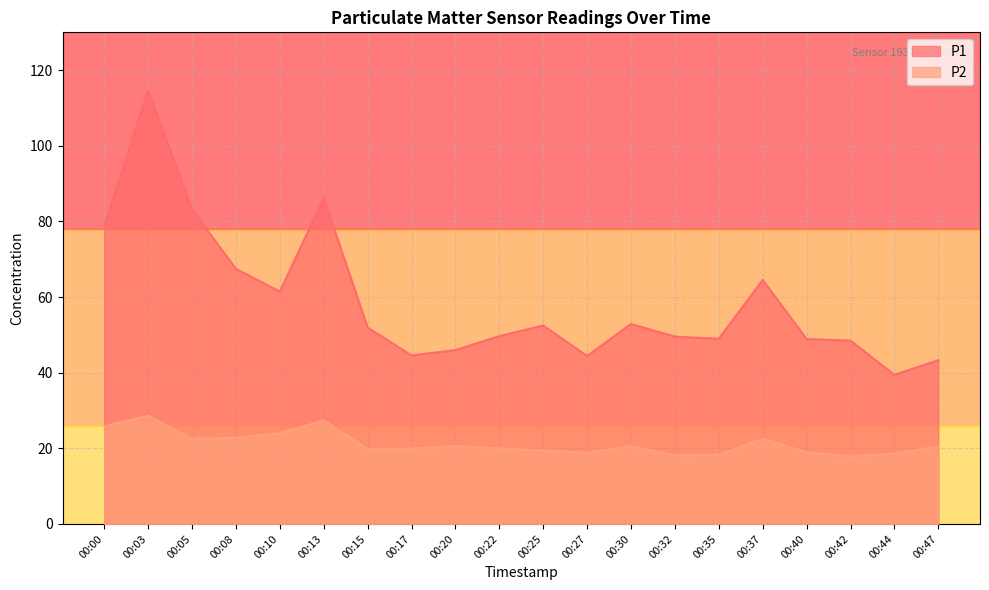

Reading right to left, transcribe all the data shown in this chart.

P1: 43.3	39.4	48.5	48.9	64.5	49.0	49.5	52.9	44.4	52.5	49.7	46.0	44.6	51.9	86.2	61.4	67.5	83.1	114.6	78.8
P2: 20.6	18.6	17.8	19.0	22.5	18.3	18.1	20.6	18.8	19.4	20.0	20.6	19.9	19.8	27.4	24.0	22.8	22.5	28.6	25.8